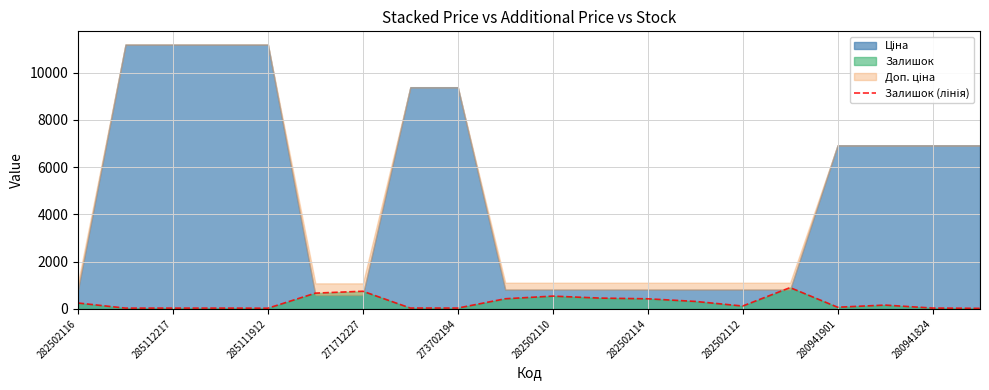

At which label does the data first exceed 162?

282502116